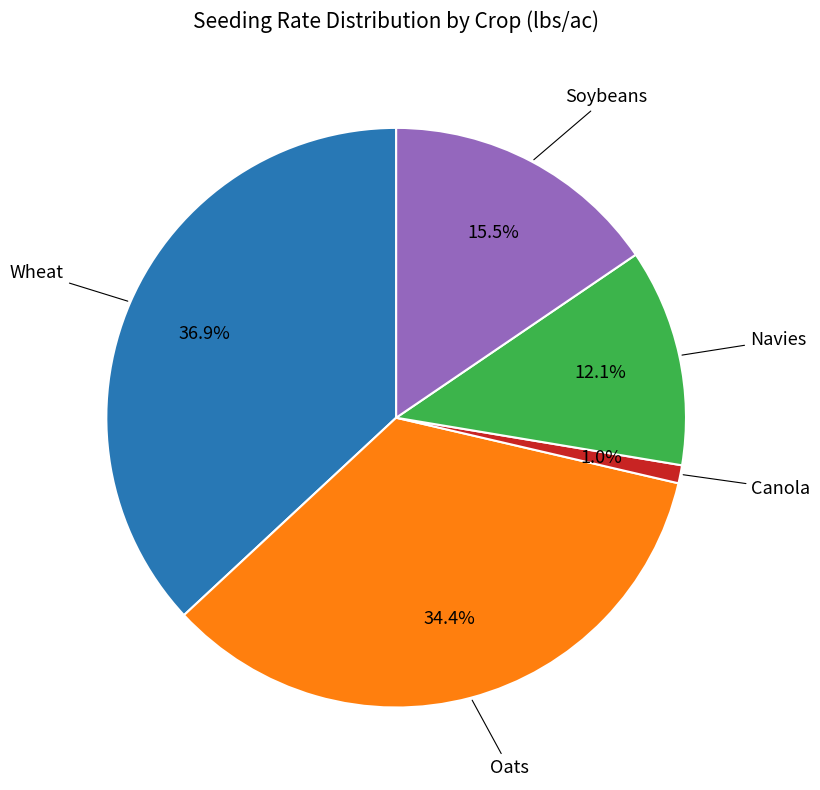

To the nearest percent, what is the average slice percentage?

20%